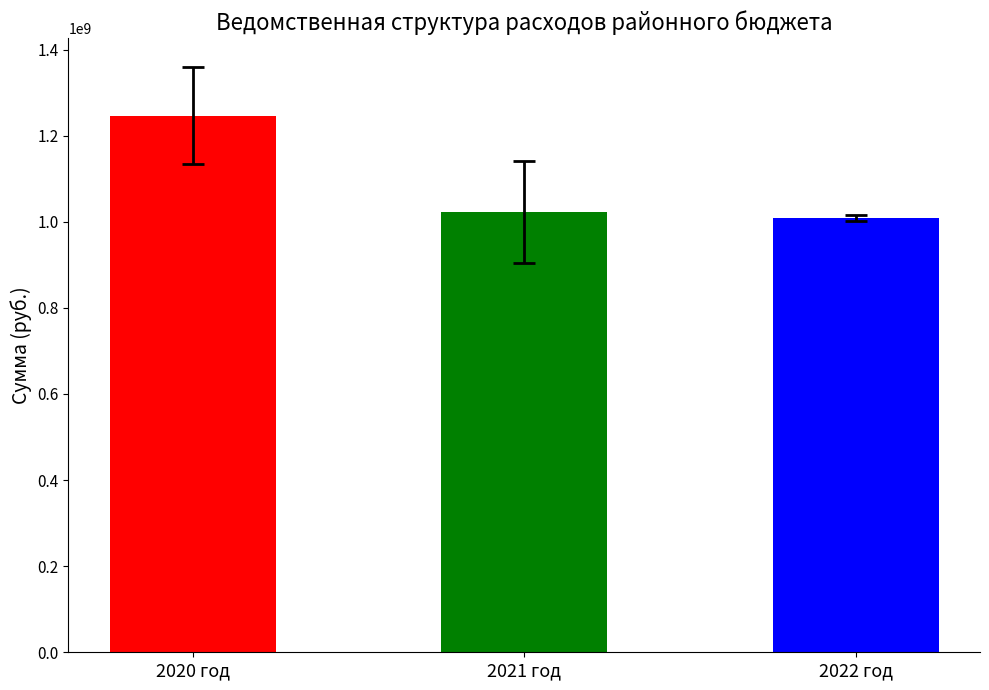

At which label is the value closest to 1127389088?

2021 год